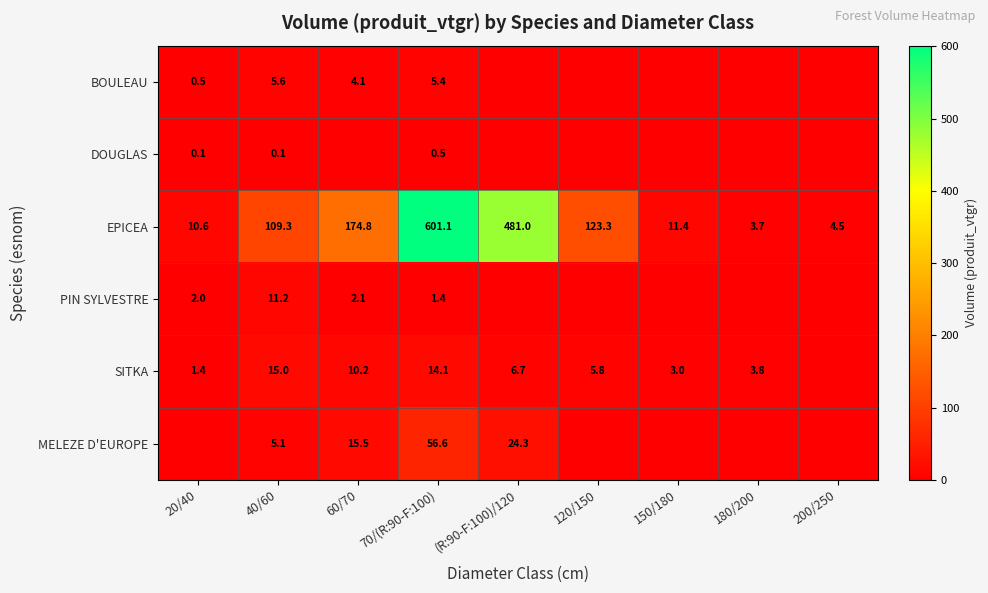

What is the difference between the highest and lowest values at 40/60?

109.2